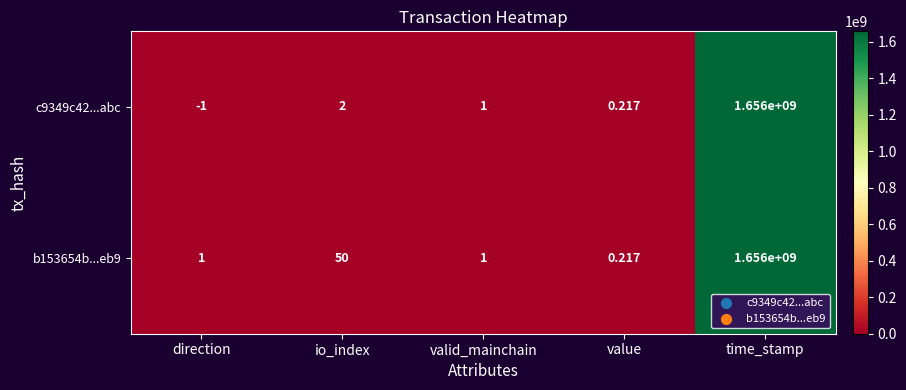

At which category is the sum across all series the highest?

time_stamp